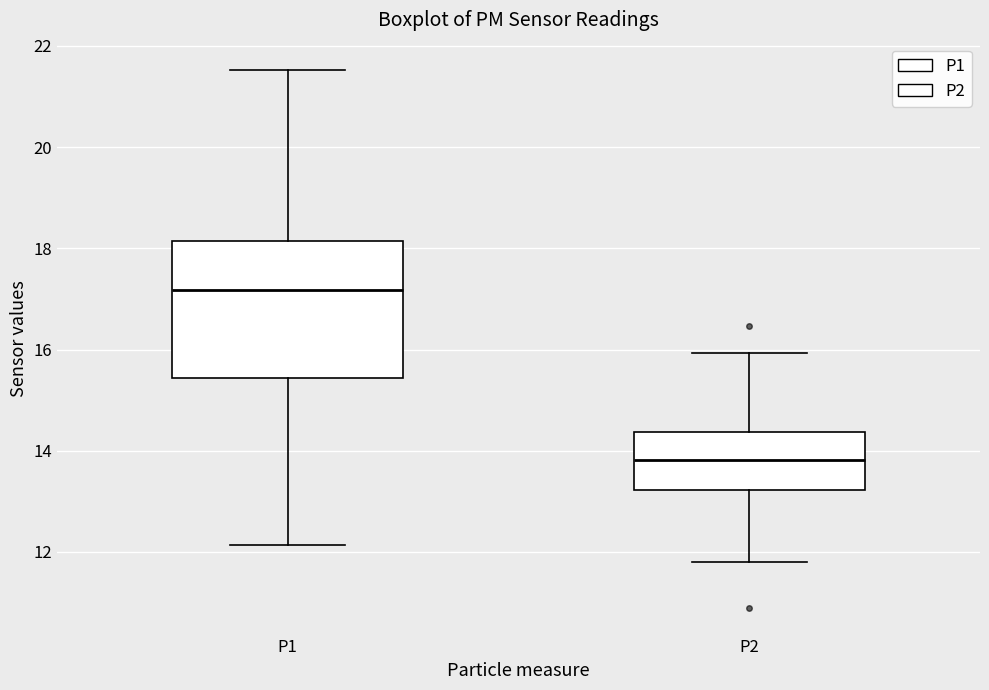

Which box's median line is the lowest?

P2